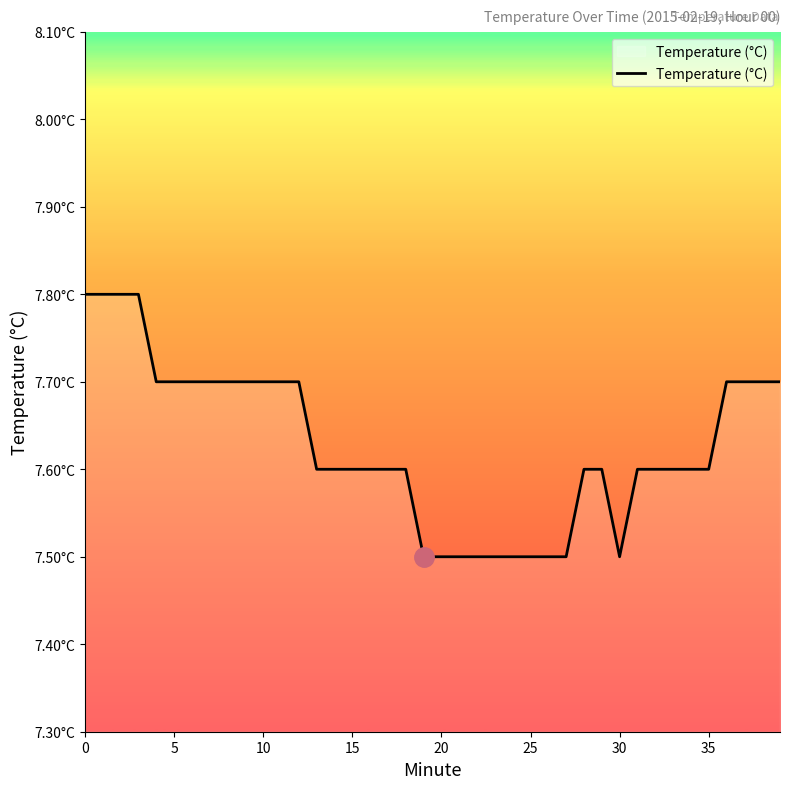

Does the chart display data point markers on the line(s)?

No